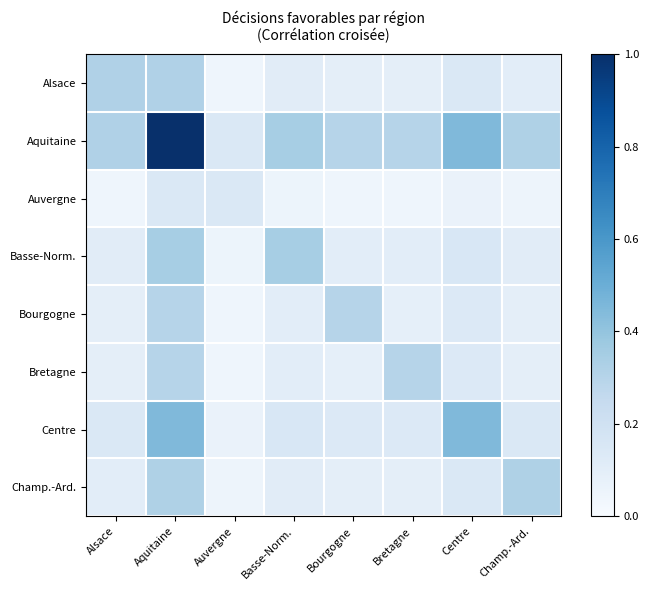

Which series changed the most between Bourgogne and Champ.-Ard.?

Champ.-Ard.